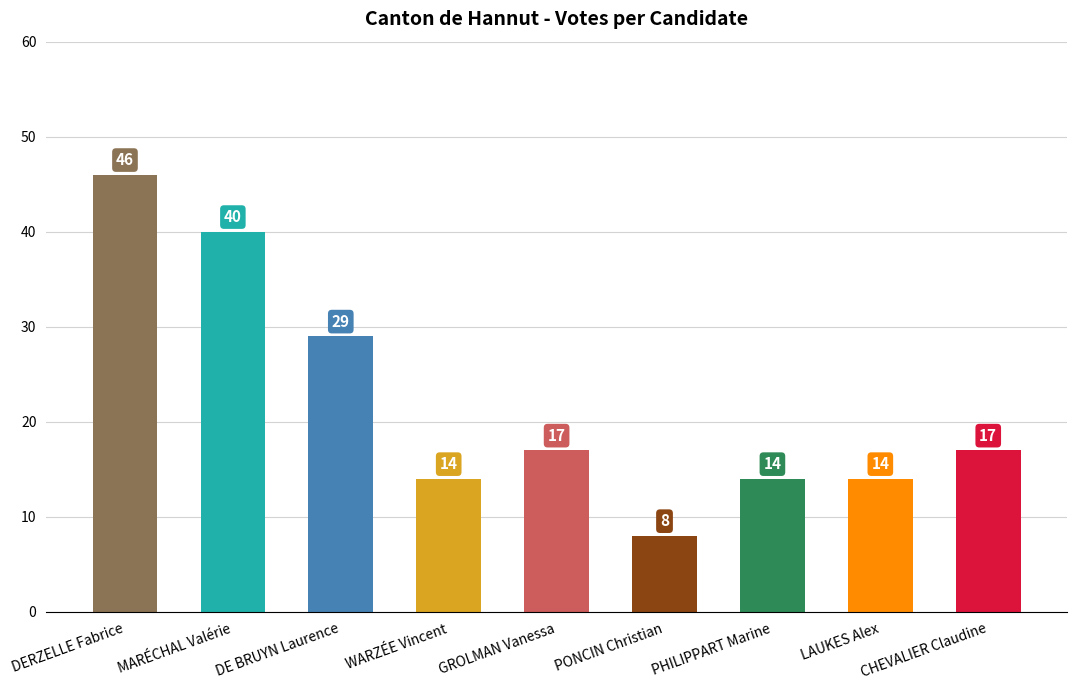

What is the smallest value displayed?

8